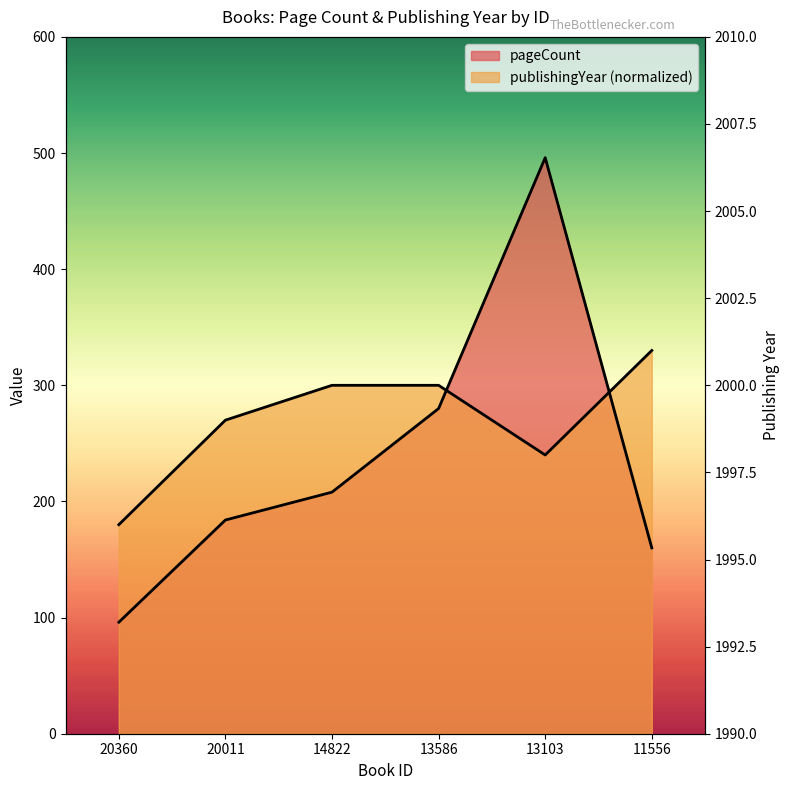

Rank the series by their average value, from highest to lowest.

publishingYear, pageCount